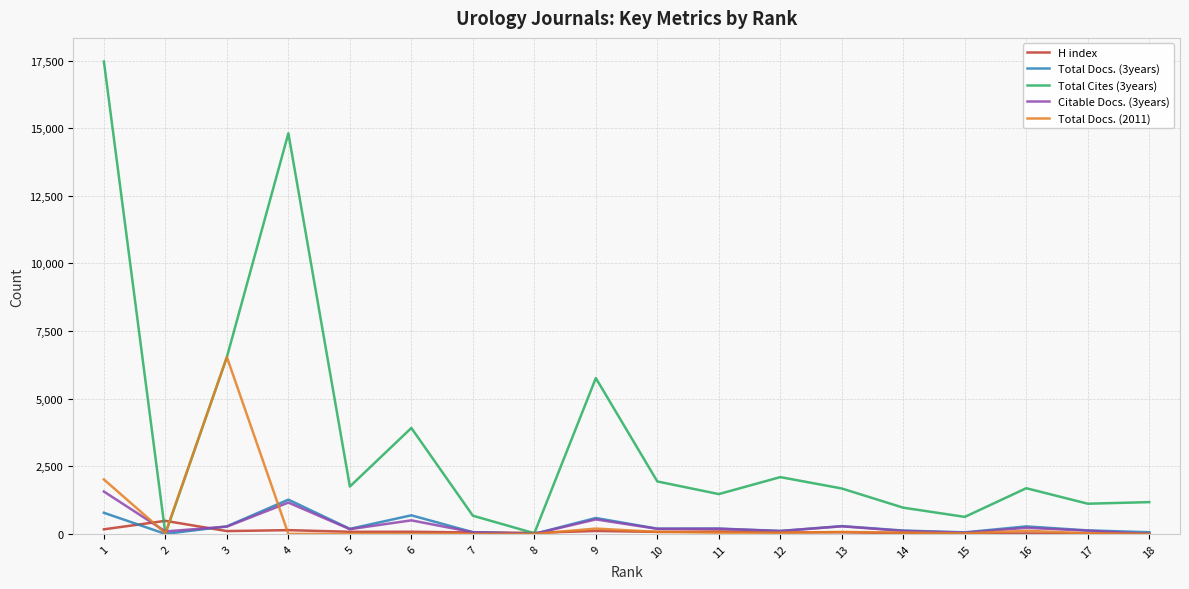

Which series changed the most between 8 and 13?

Total Cites (3years)